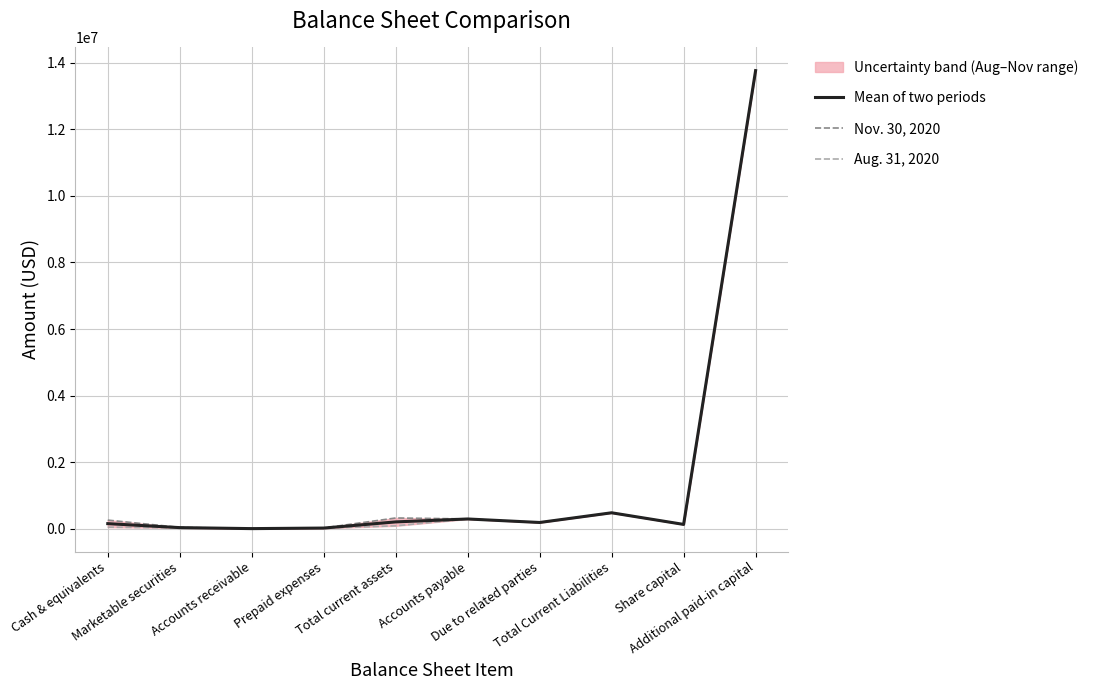

Which category has the highest value across all series?

Additional paid-in capital